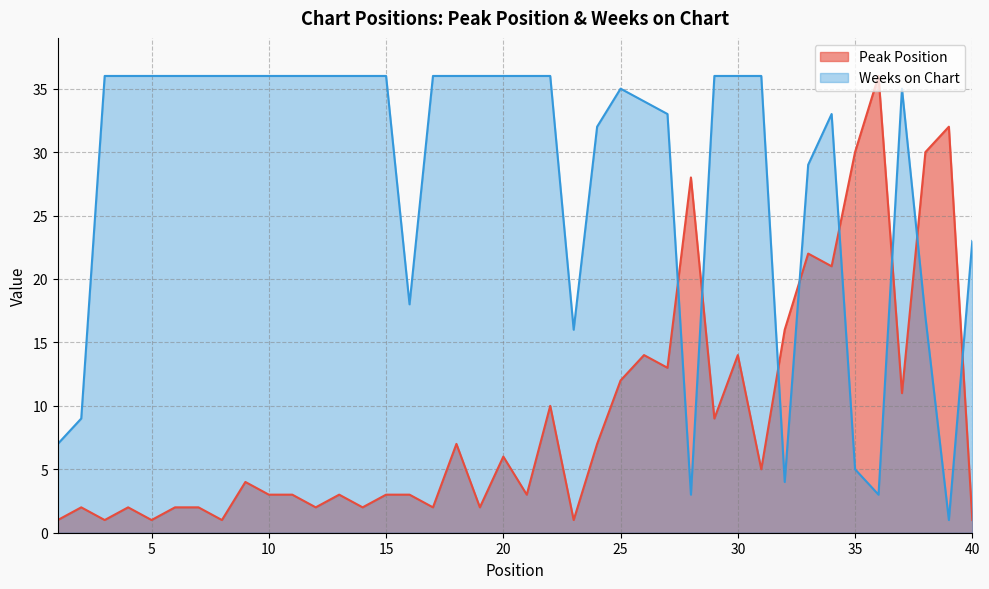

What is the maximum value shown in the chart?

36